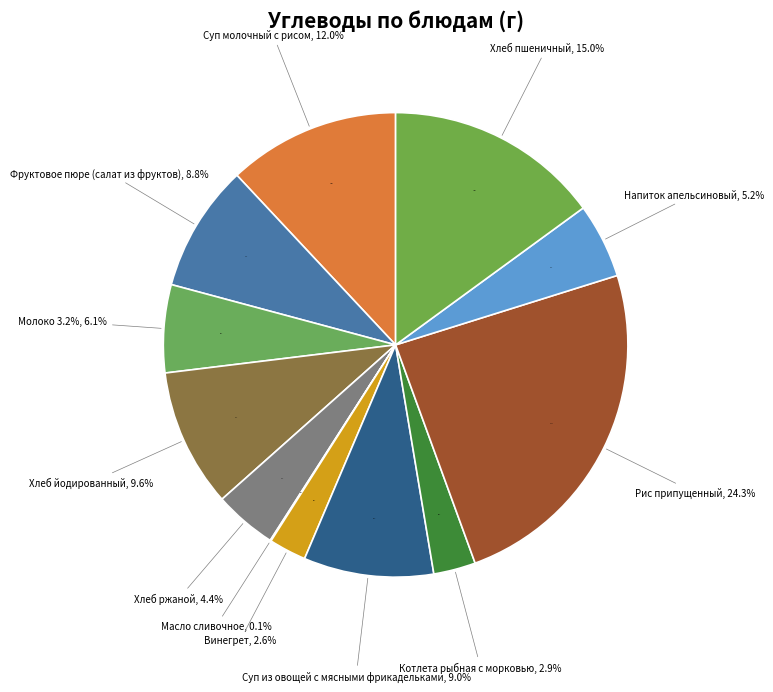

Is it true that Хлеб ржаной is 4% of the pie?

True